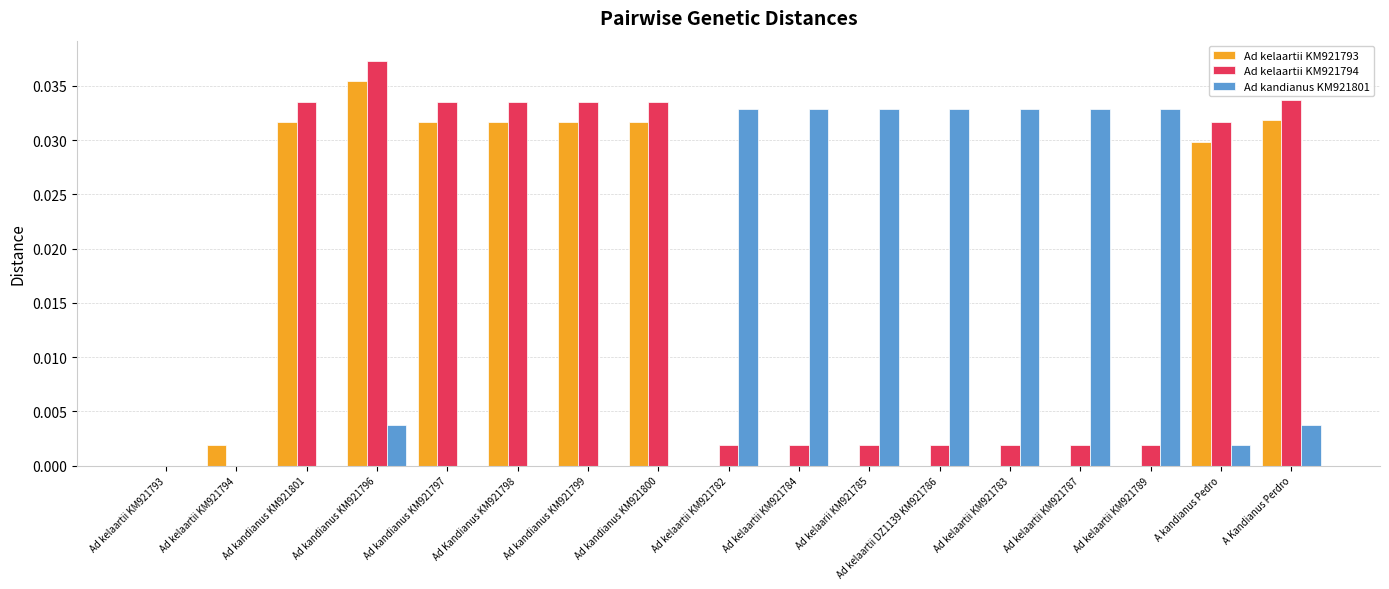

The Ad kelaartii KM921793 series shows 0.1 at Ad kandianus KM921796. True or false?

False